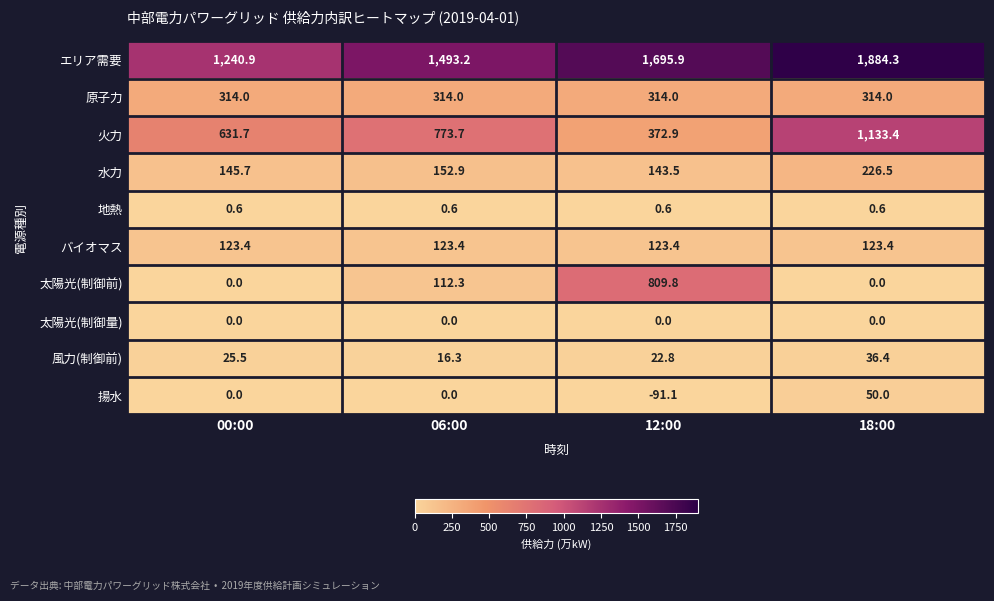

The value of 水力 at 06:00 is 152.9. True or false?

True